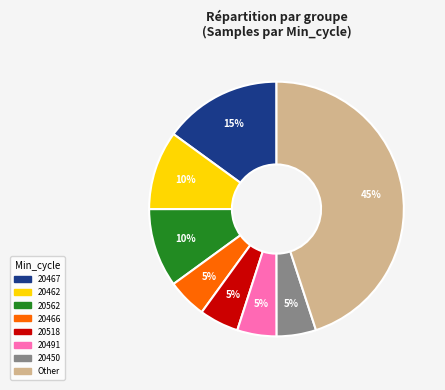

Is there a majority slice in this chart?

No